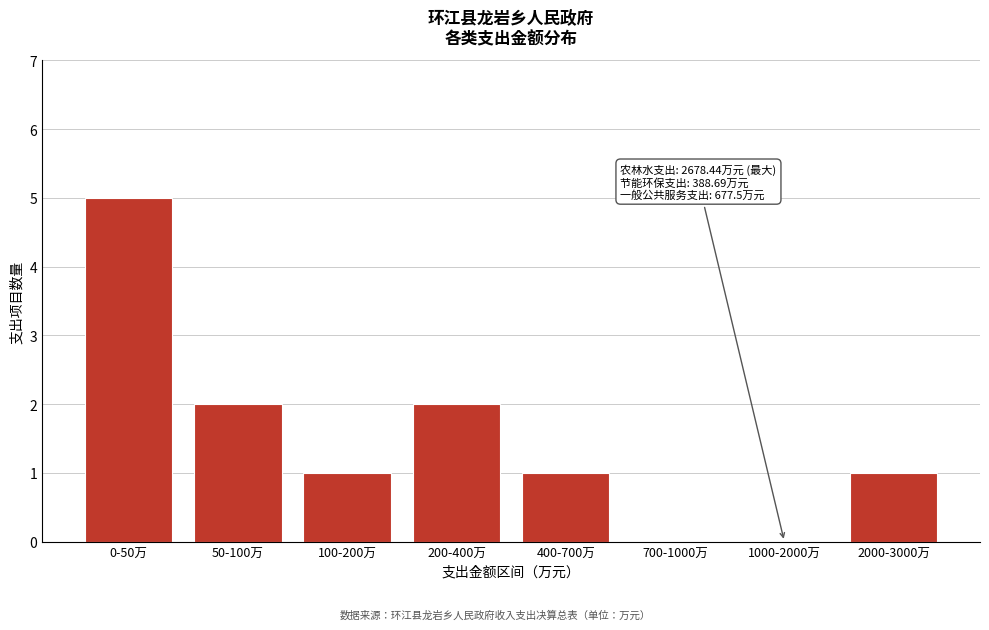

Reading right to left, transcribe all the data shown in this chart.

2000-3000万=1	1000-2000万=0	700-1000万=0	400-700万=1	200-400万=2	100-200万=1	50-100万=2	0-50万=5